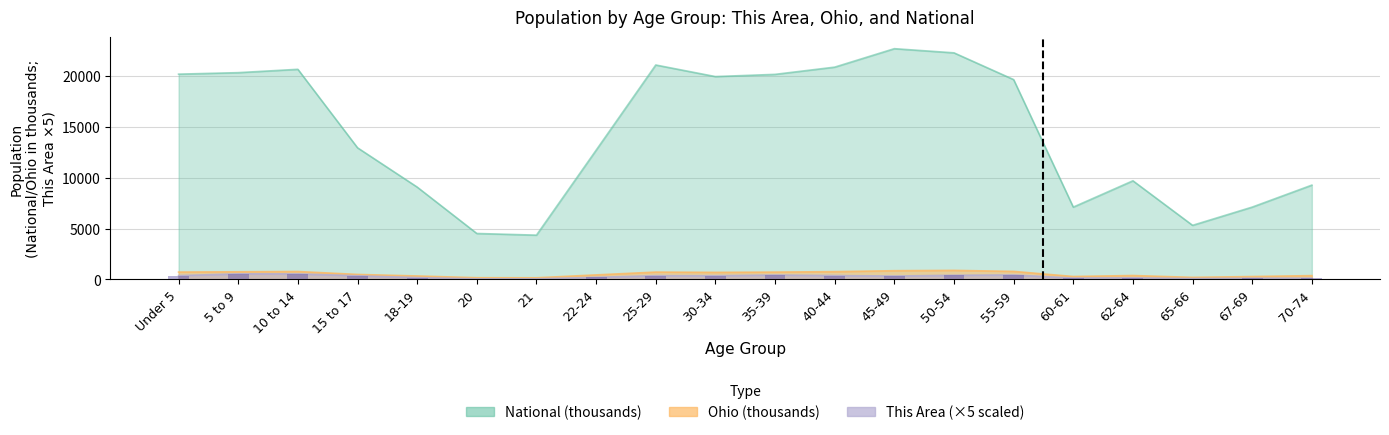

Reading left to right, transcribe all the data shown in this chart.

This Area: 370.0	545.0	540.0	355.0	175.0	55.0	55.0	200.0	365.0	360.0	430.0	375.0	330.0	405.0	435.0	125.0	150.0	80.0	110.0	115.0
Ohio: 720.9	747.9	774.7	487.3	336.4	164.0	157.0	442.1	718.6	691.3	718.5	761.4	855.1	887.1	786.9	284.4	381.0	198.3	280.5	371.4
National: 20201.4	20348.7	20677.2	12954.3	9086.1	4519.1	4354.3	12712.6	21101.8	19962.1	20179.6	20891.0	22708.6	22298.1	19664.8	7113.7	9704.2	5319.9	7115.4	9278.2